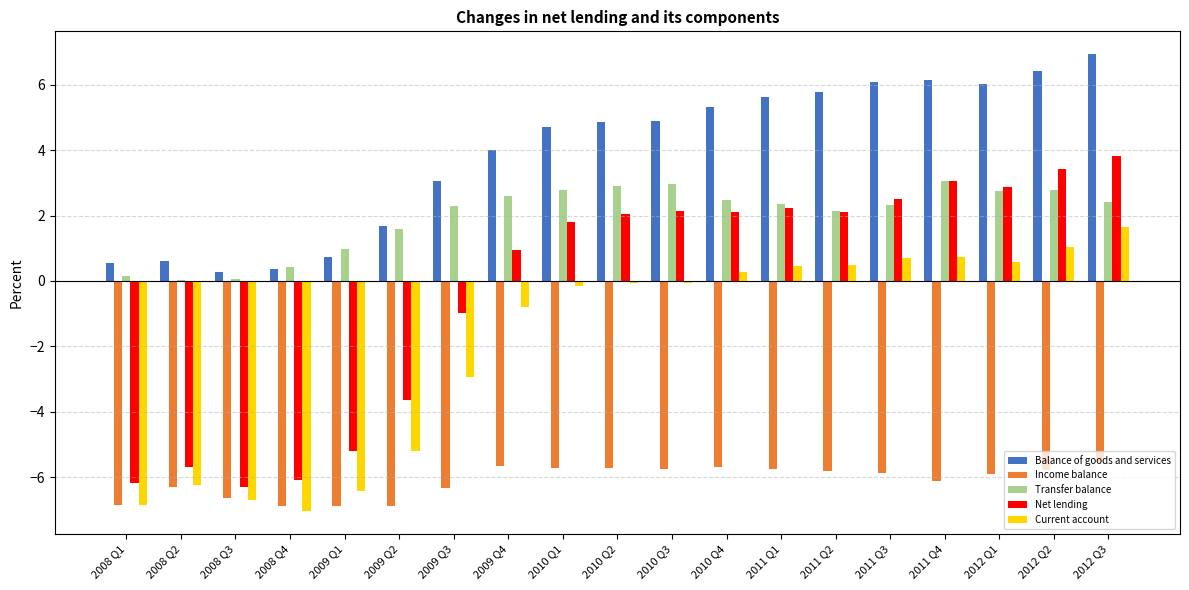

Are the bars horizontal?

No